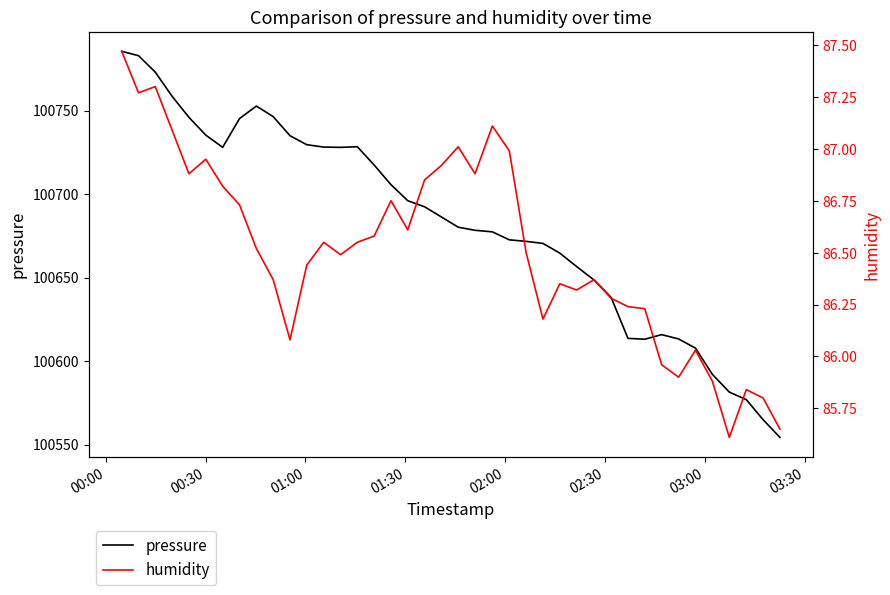

What is the highest value of the pressure series?

100785.5